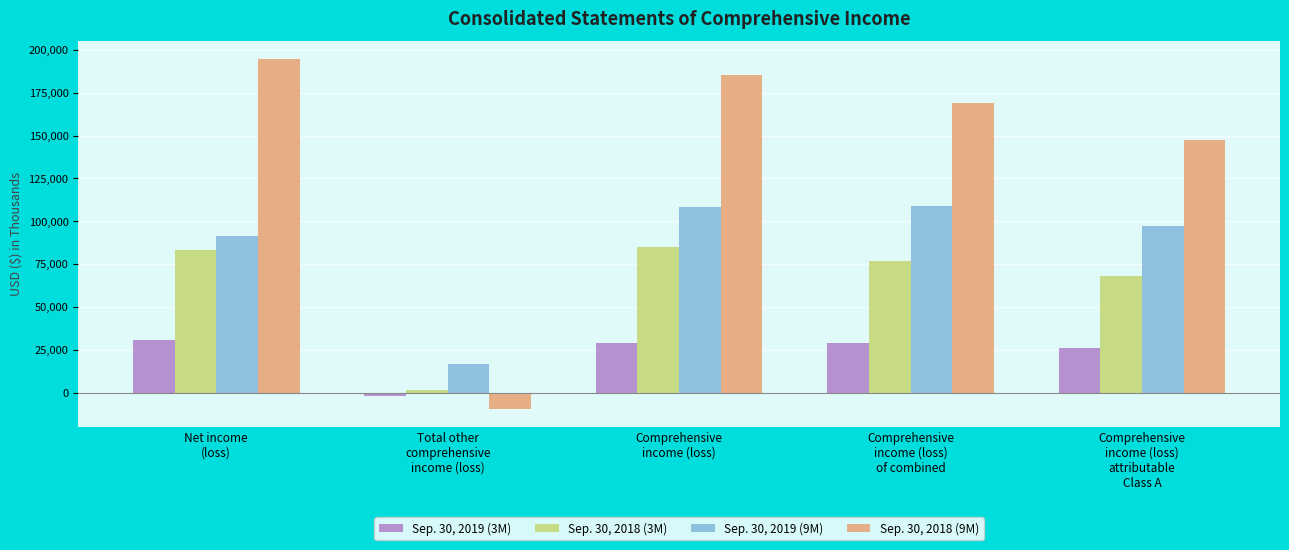

What is the maximum value shown in the chart?

194829